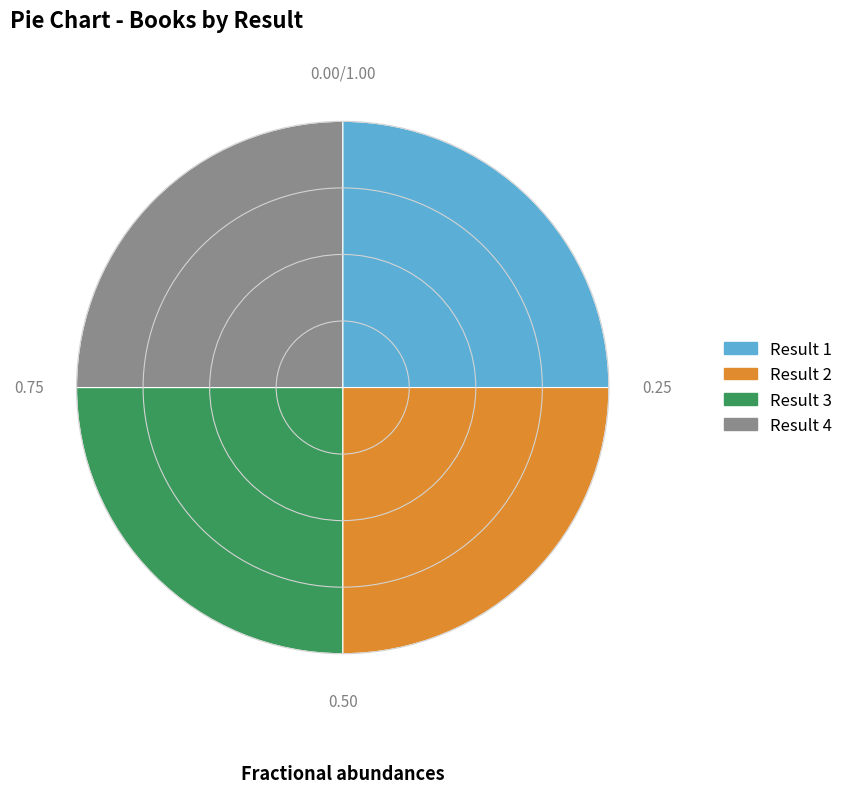

Does any single category account for the majority?

No